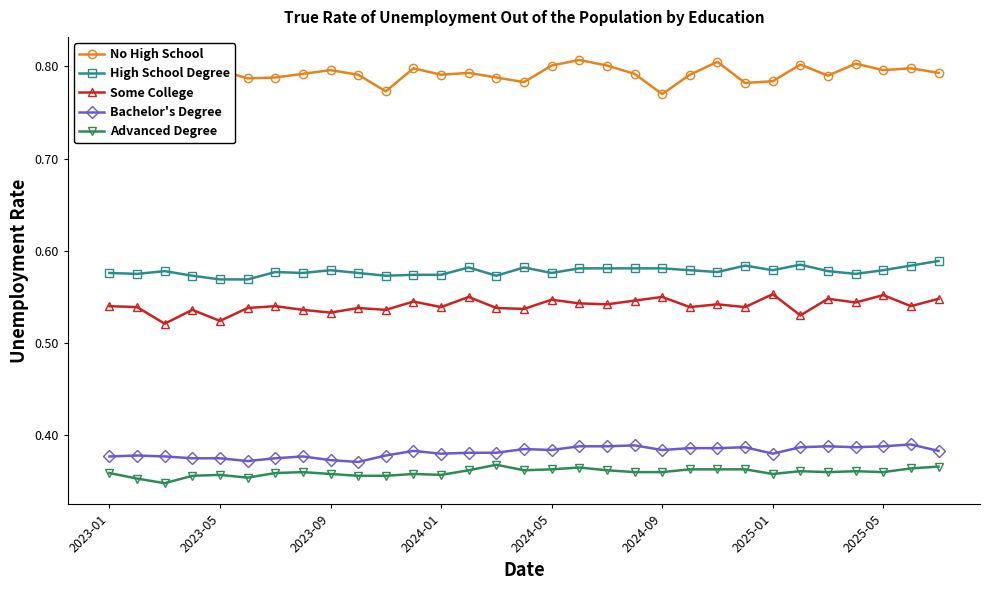

The Advanced Degree series shows 0.2 at 23. True or false?

False